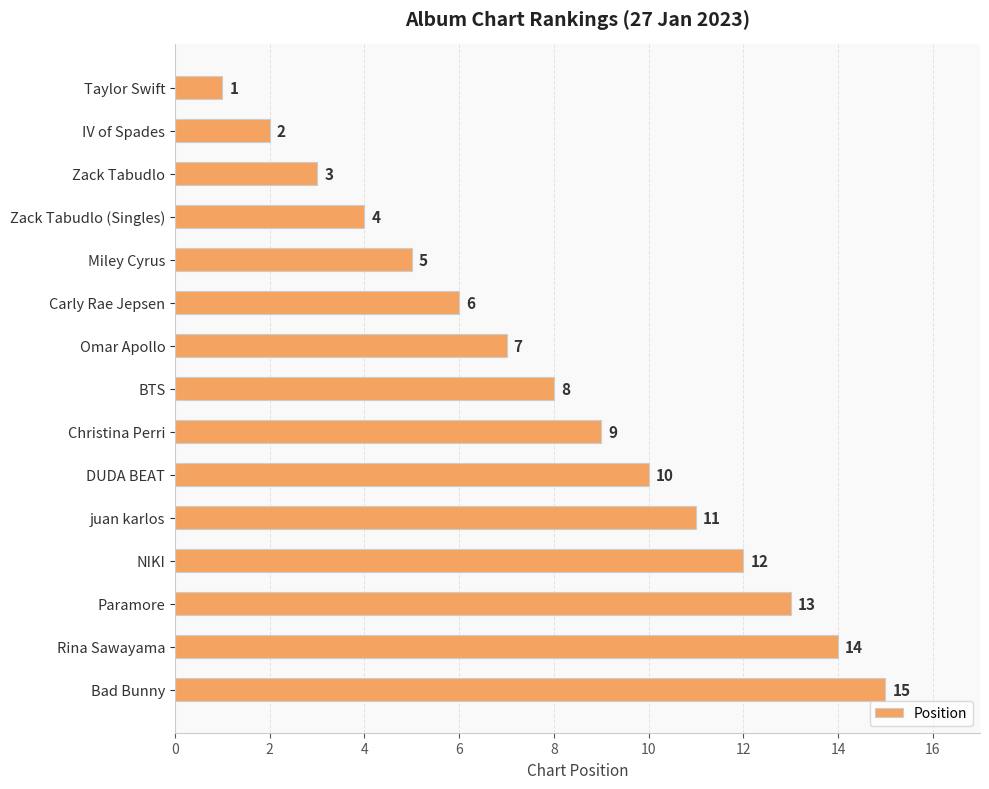

What is the sum of all values?

120